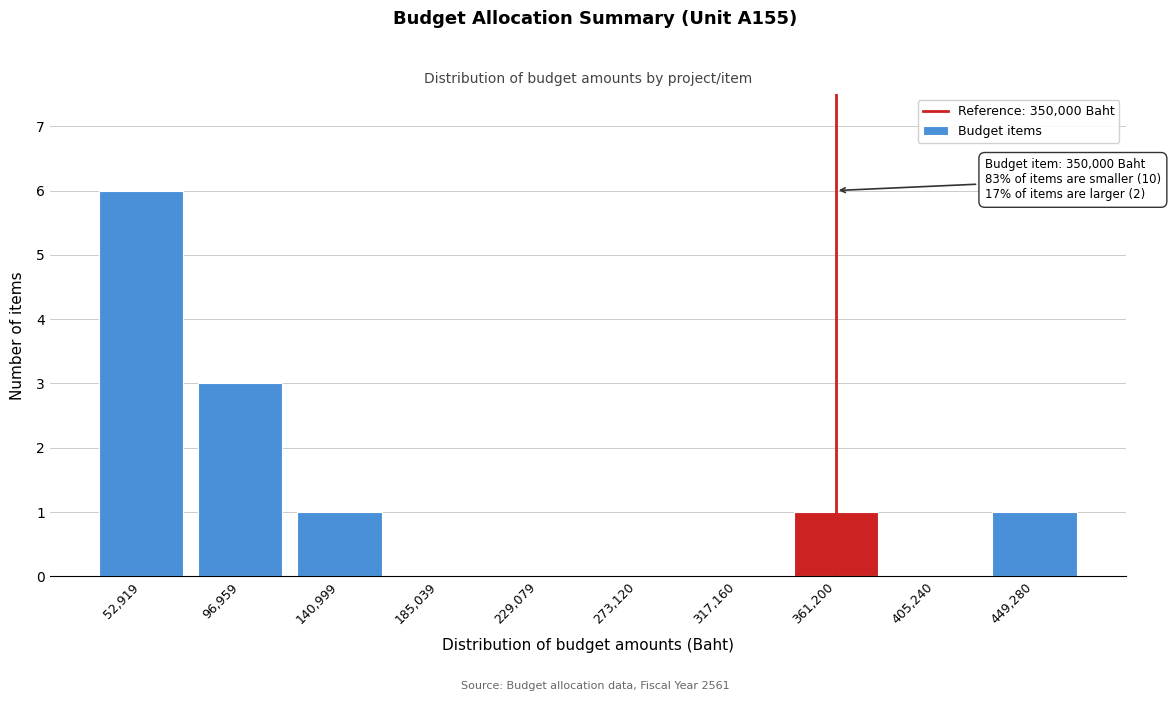

Reading right to left, list all the values displayed in this chart.

449,280=1	405,240=0	361,200=1	317,160=0	273,120=0	229,079=0	185,039=0	140,999=1	96,959=3	52,919=6